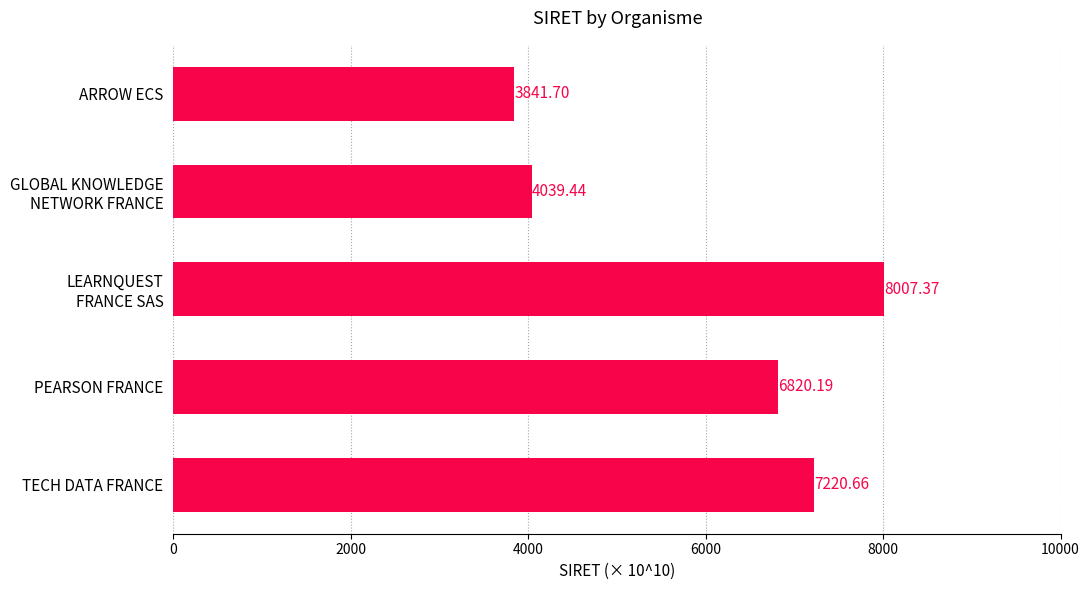

What is the smallest value displayed?

3841.7